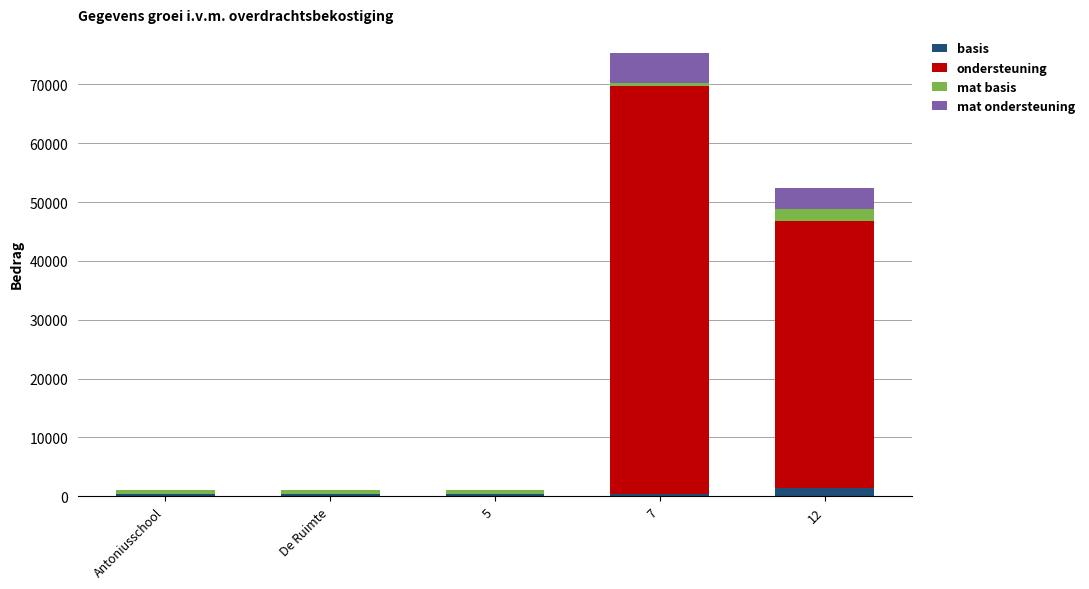

What is the sum of all basis values?

3287.7